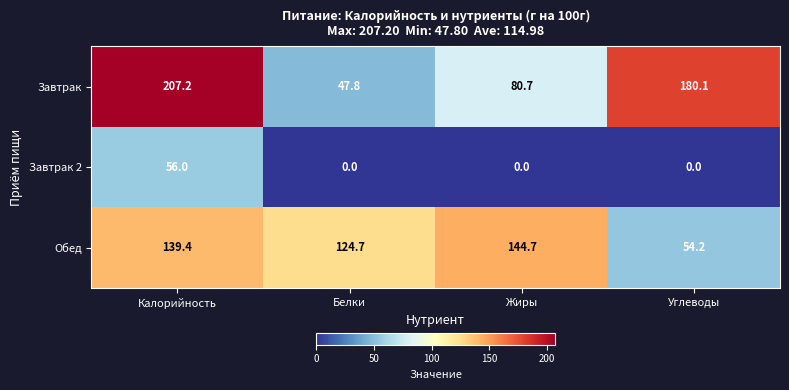

What is the total value across all series at Калорийность?

402.6